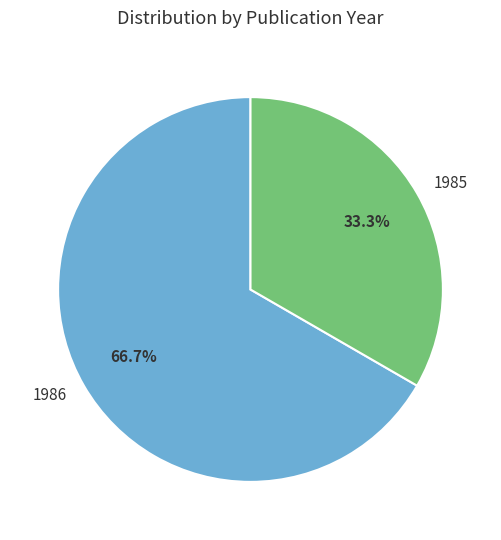

Which has a higher value, 1985 or 1986?

1986